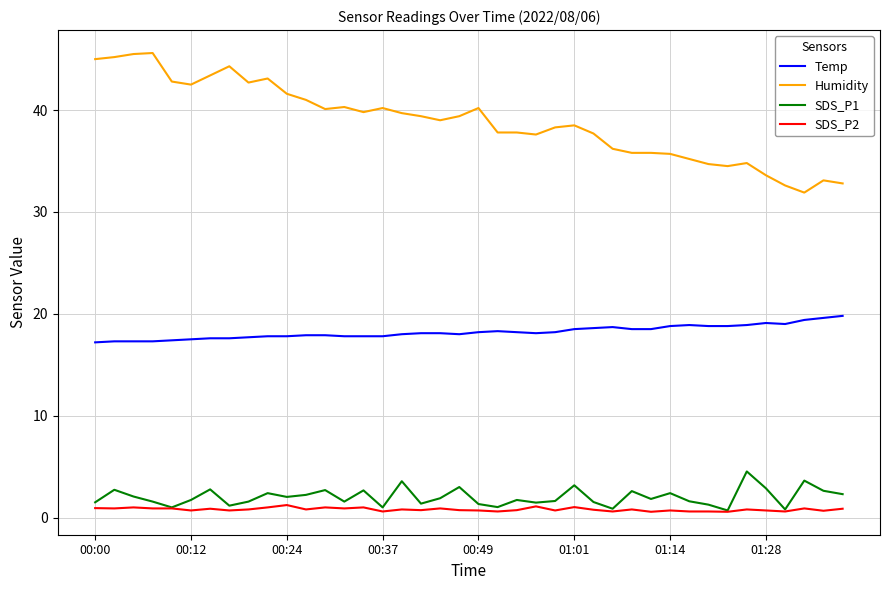

Rank the series by their maximum value, from highest to lowest.

Humidity, Temp, SDS_P1, SDS_P2